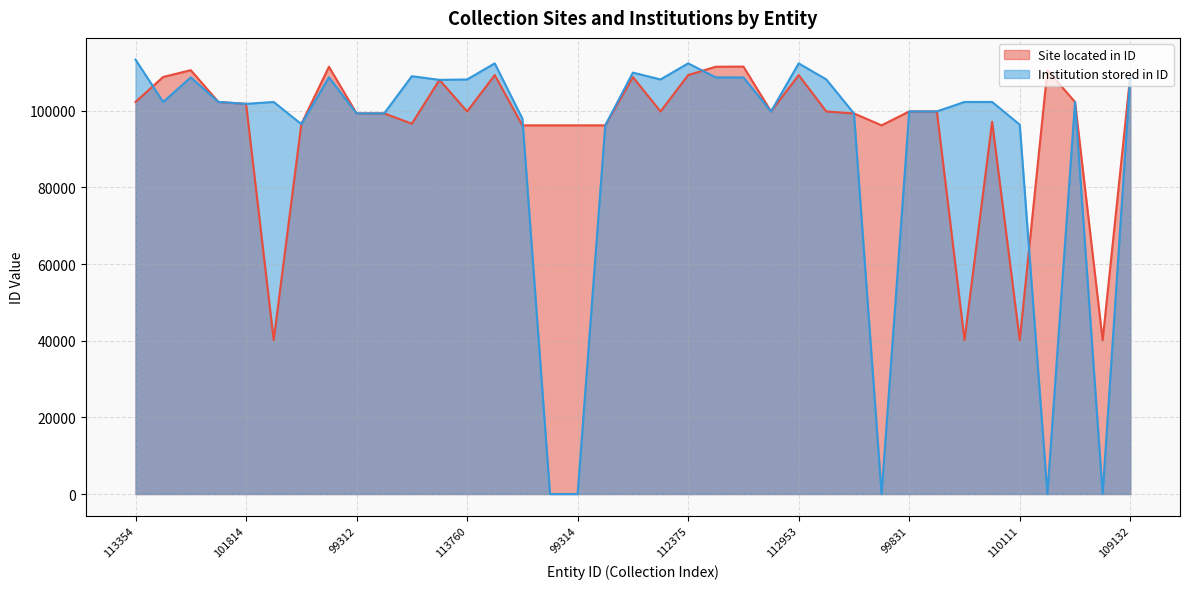

Between which two adjacent categories do Site located in ID and Institution stored in ID first intersect?

113354 and 108831